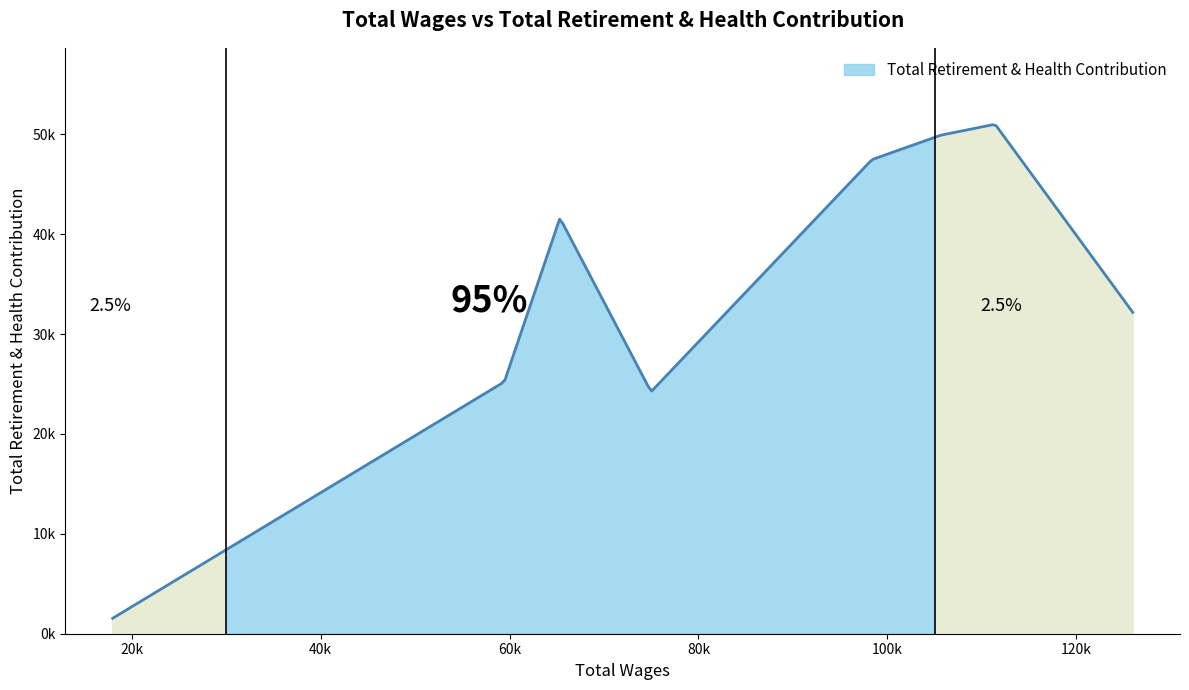

What is the maximum value shown in the chart?

51012